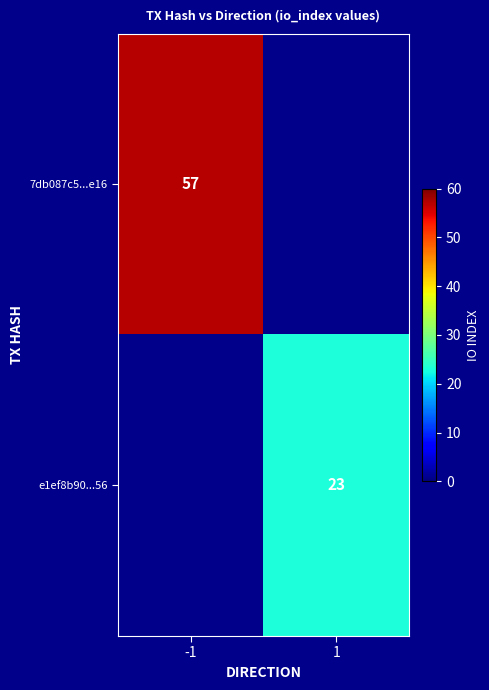

True or false: e1ef8b90...56 has a value of 23 at 1.

True